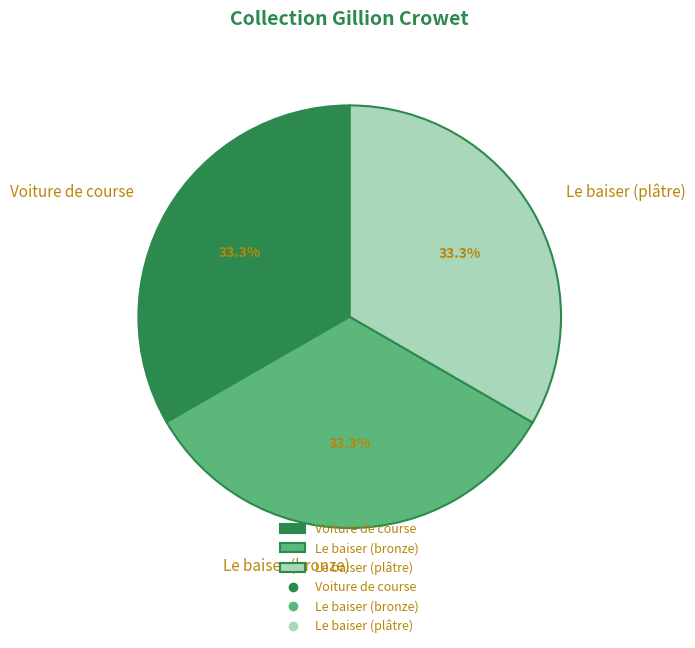

Does Le baiser (bronze) represent more than half of the total?

No